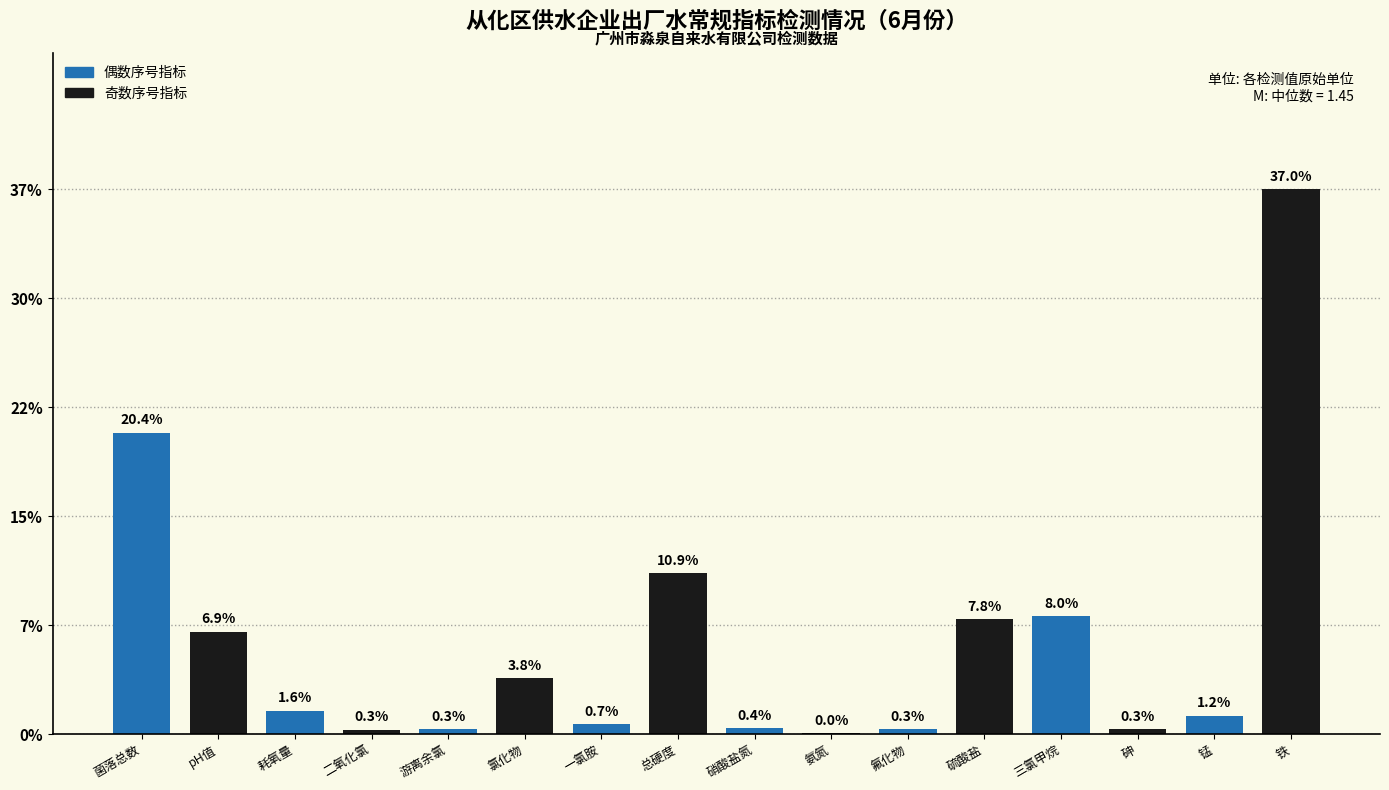

Are the bars horizontal?

No